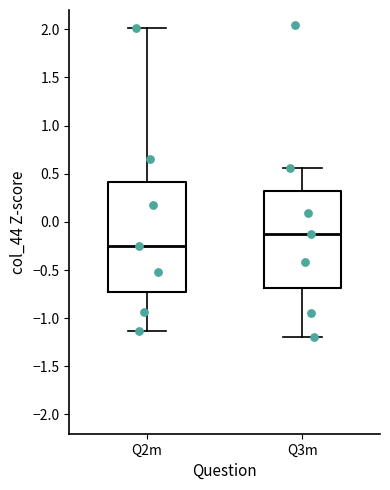

Reading left to right, read every box against the y-axis: the position of its median line, the range the box covers, and the ends of its whiskers. The values are not printed on the chart, so give them approximately, as read against the axis.

Q2m: median -0.25, box -0.70 to 0.40, whiskers -1.15 to 2.00
Q3m: median -0.10, box -0.70 to 0.30, whiskers -1.20 to 0.55